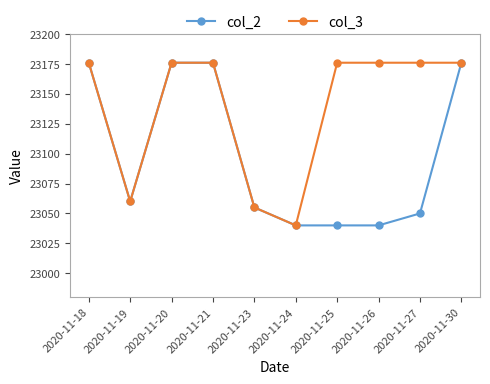

What is the value of the col_2 point at the 5th from the left?

23055